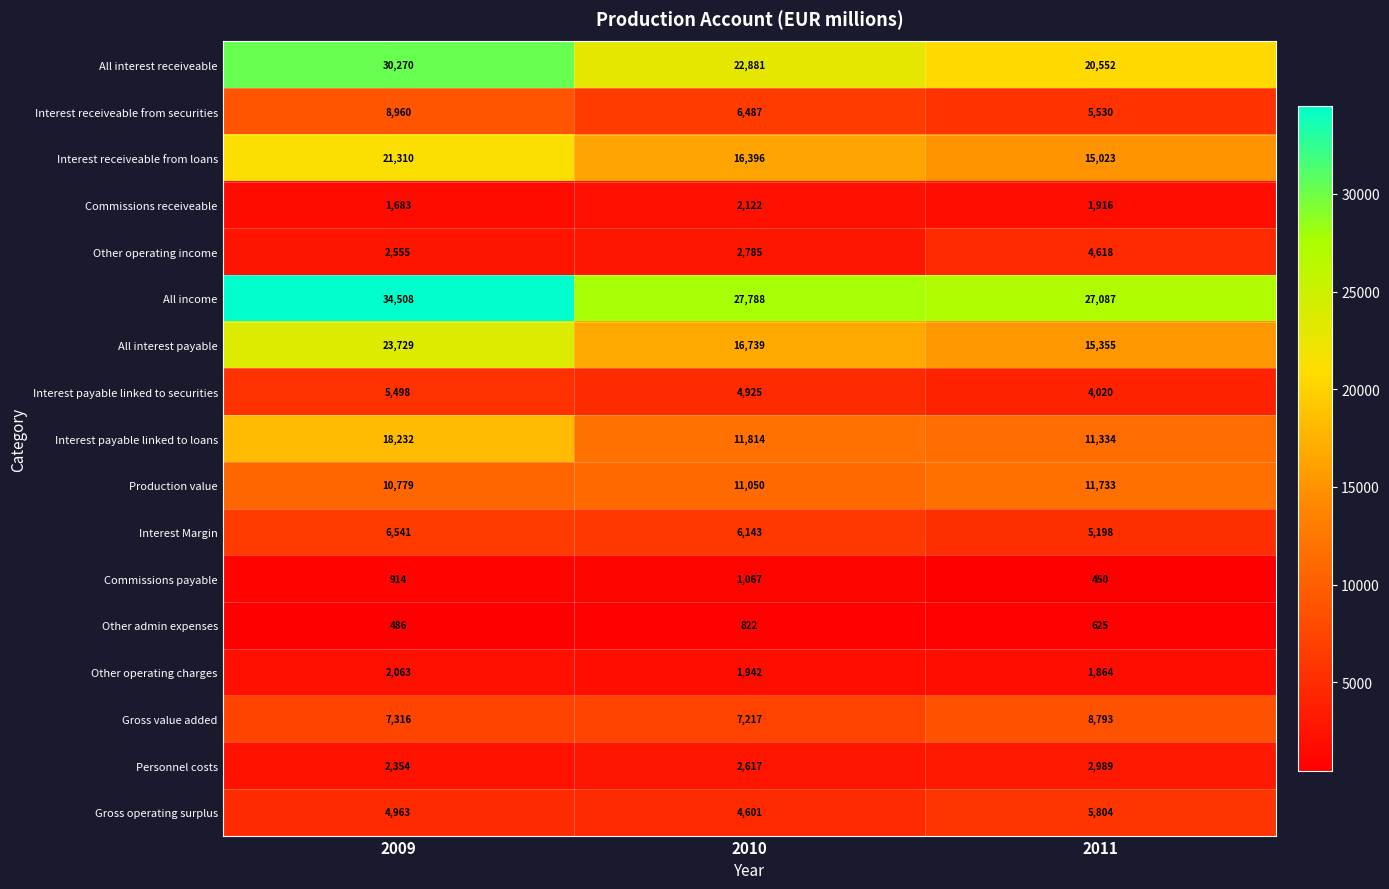

Read the Interest receiveable from securities value at 2010, to the nearest 10.

6490